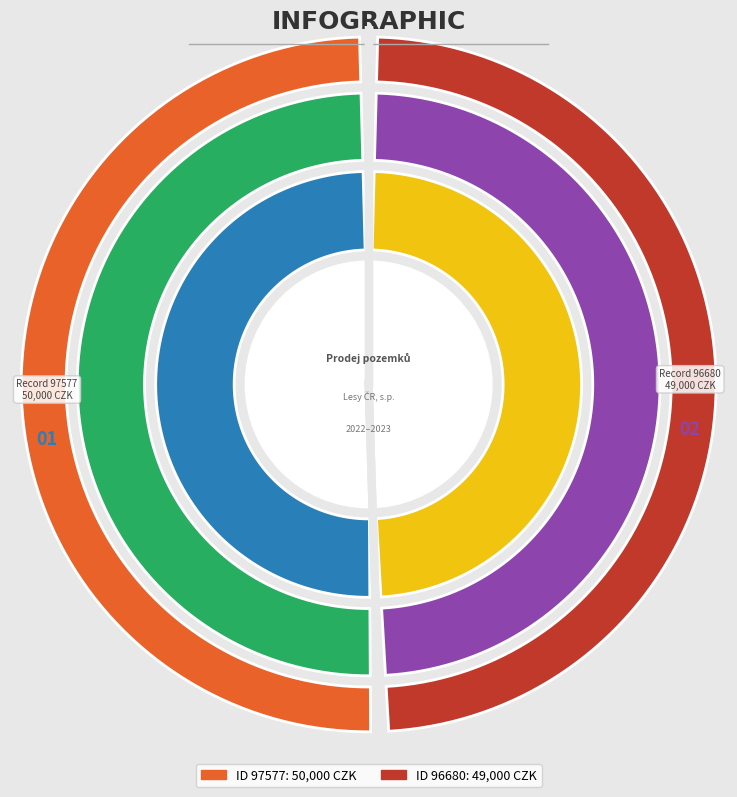

What percentage is NOT represented by 97577?

49.5%